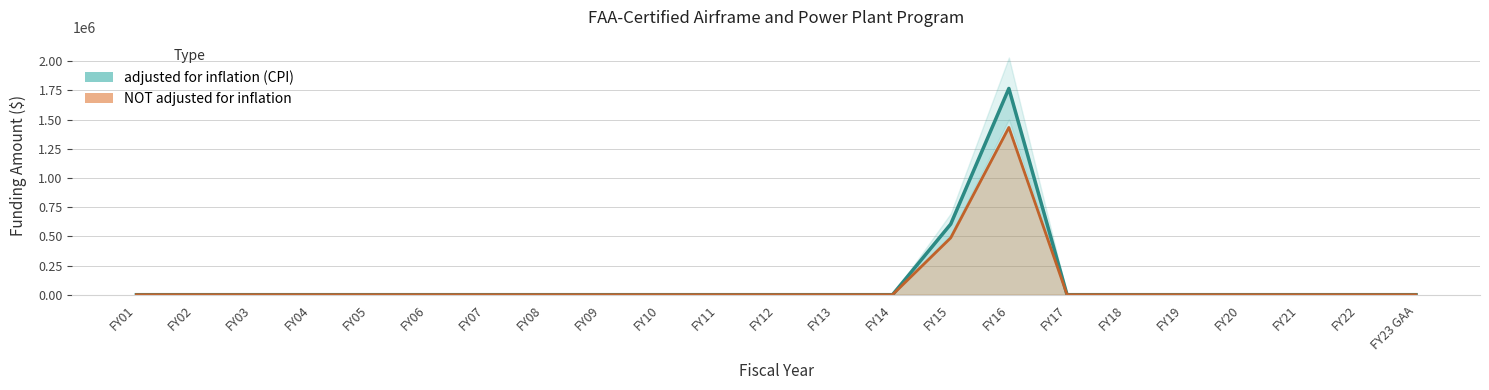

At which category does adjusted for inflation (CPI) reach its first local peak?

FY16